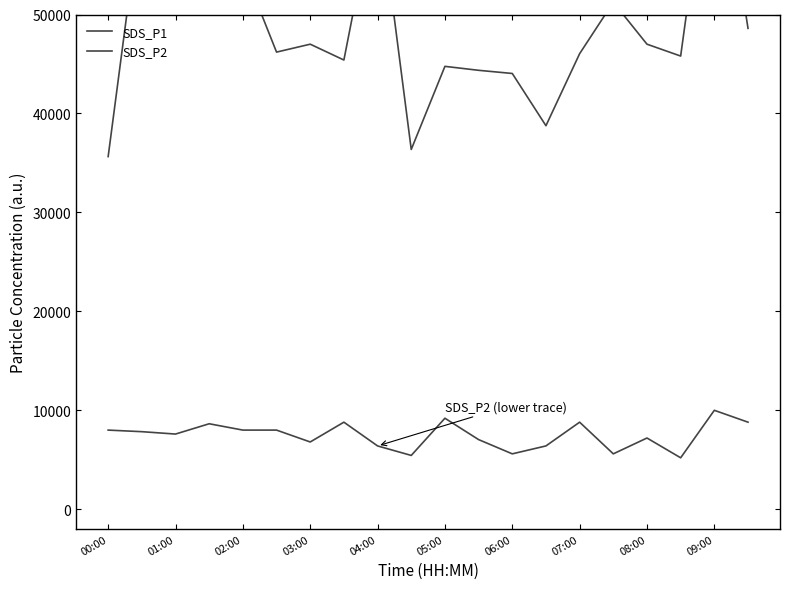

Reading left to right, what are all the values shown in this chart?

SDS_P1: 35640	61560	58200	57560	54760	46200	47000	45400	62760	36360	44760	44360	44040	38760	46040	51240	47000	45800	70600	48600
SDS_P2: 8000	7840	7600	8640	8000	8000	6800	8800	6400	5440	9200	7040	5600	6400	8800	5600	7200	5200	10000	8800